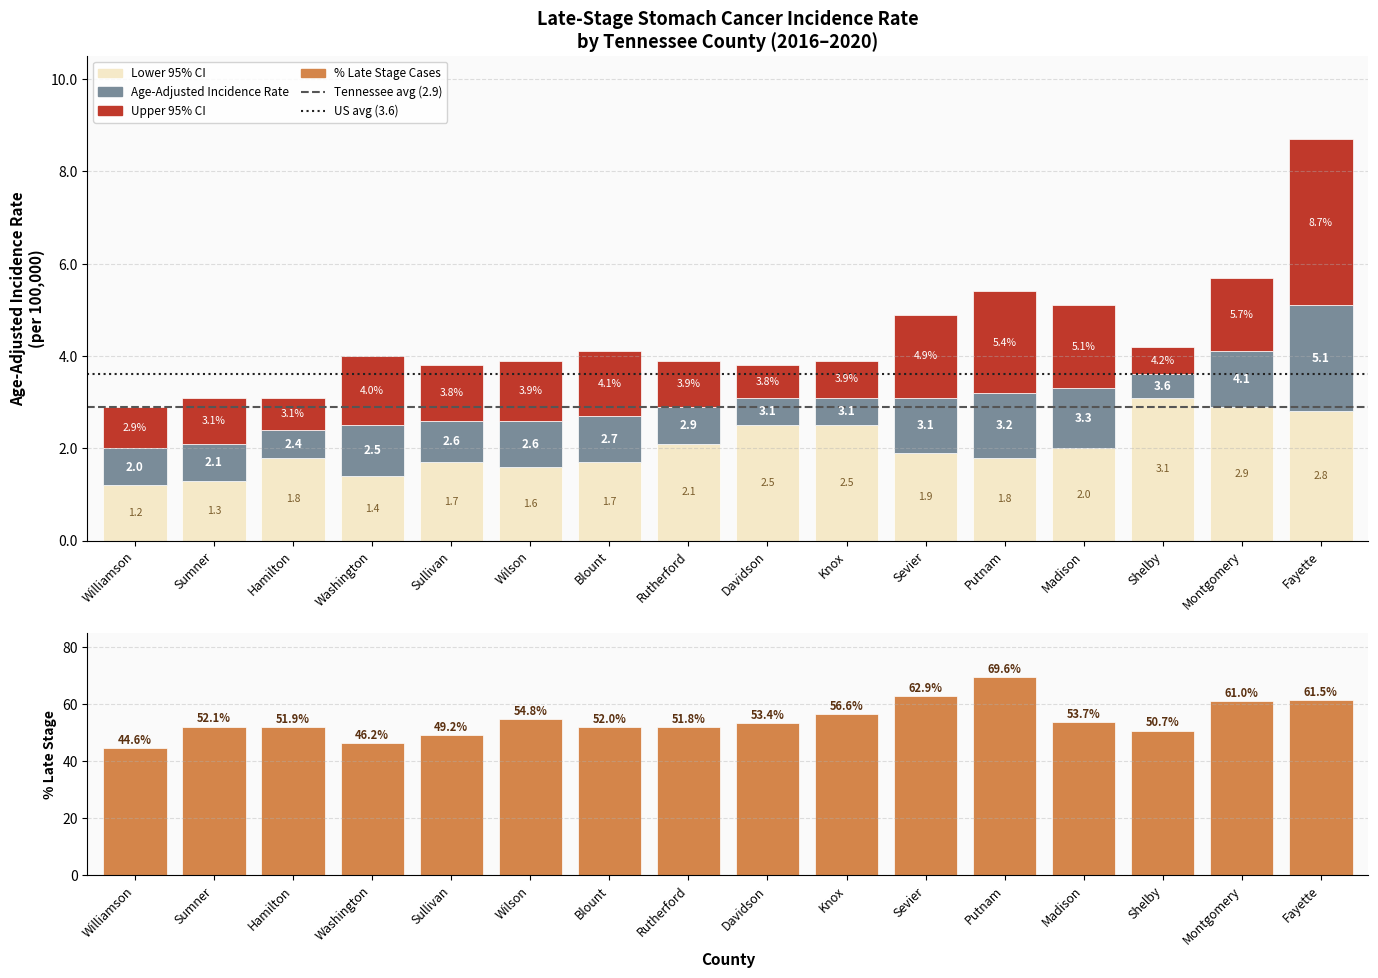

At how many categories does at least one series exceed 38?

16